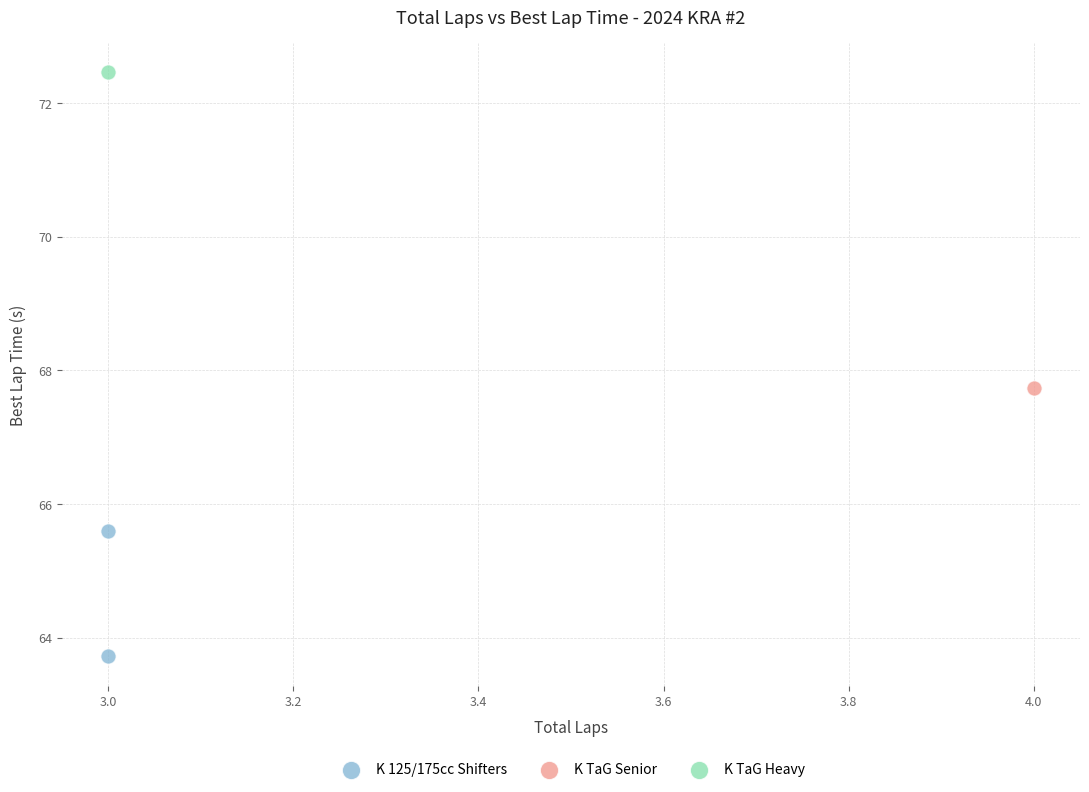

What are all the series names shown in the legend?

K 125/175cc Shifters, K TaG Senior, K TaG Heavy